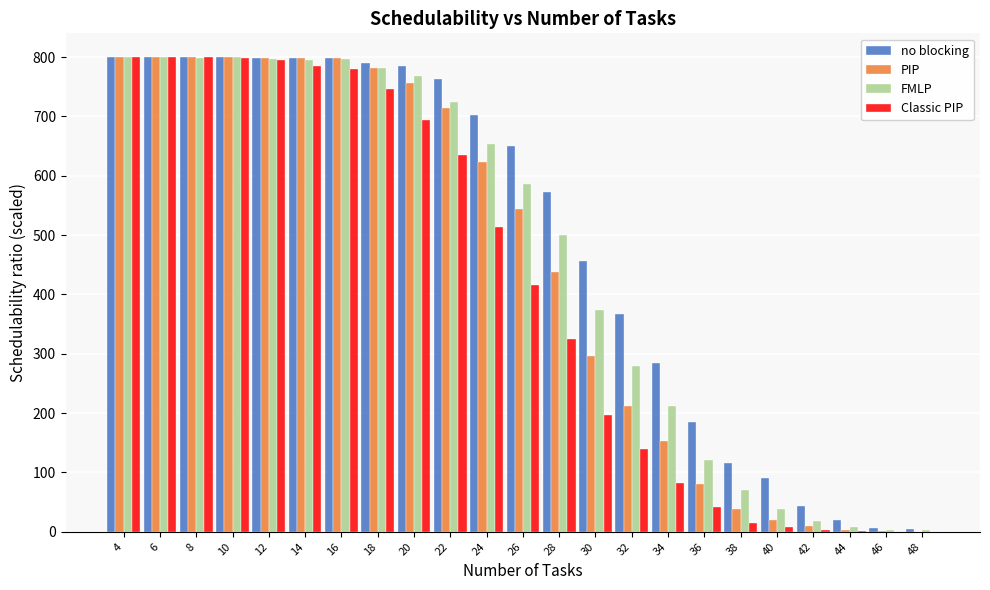

The FMLP series shows 768.2 at 20. True or false?

True